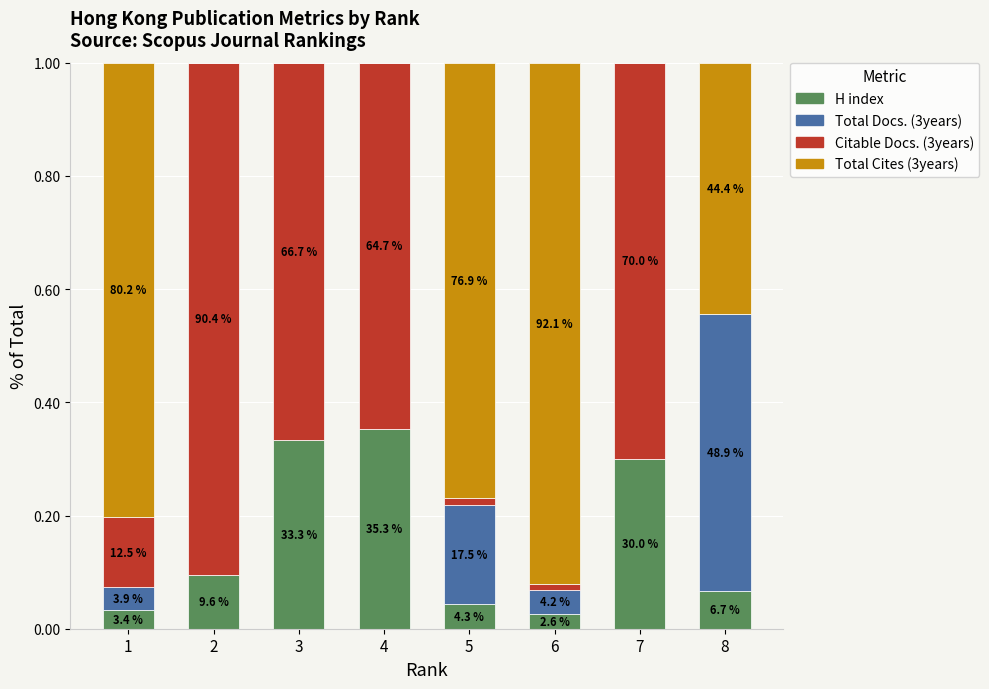

What are all the series names shown in the legend?

H index, Total Docs. (3years), Citable Docs. (3years), Total Cites (3years)